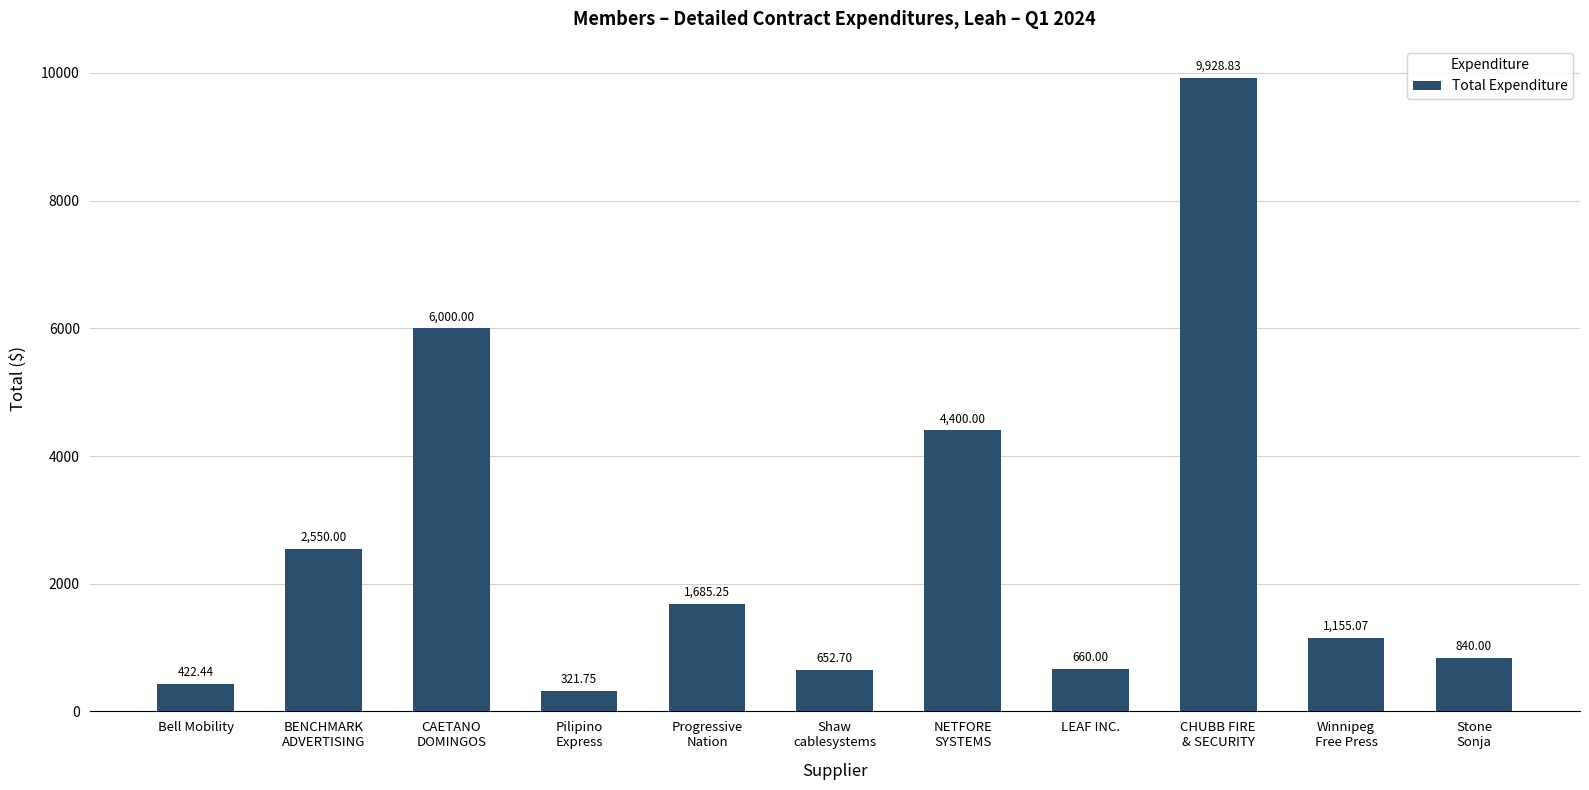

What is the average value?

2601.5